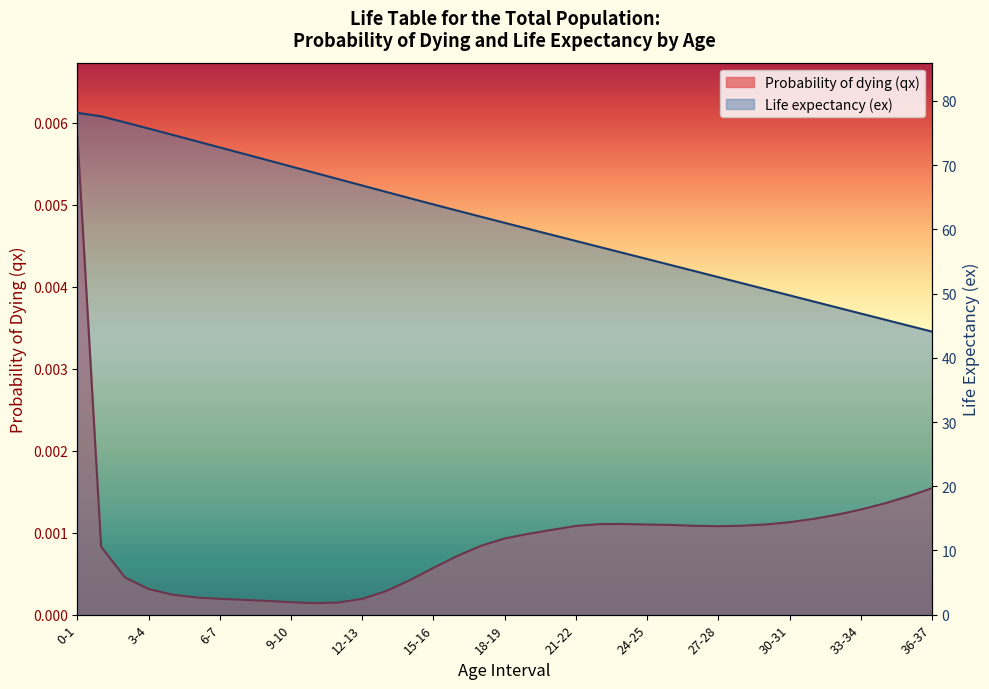

What is the label of the 28th point from the left?

27-28